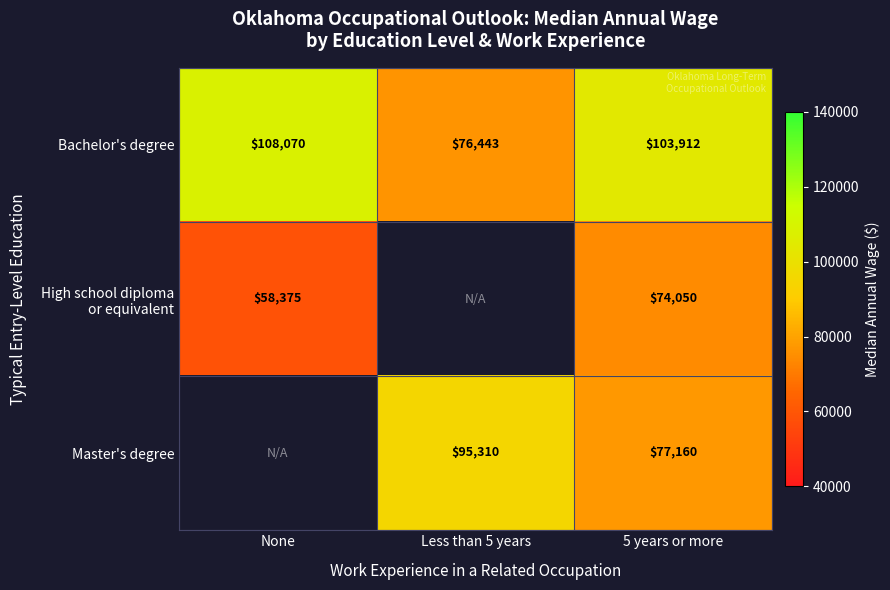

Which has a higher value, None or 5 years or more?

None